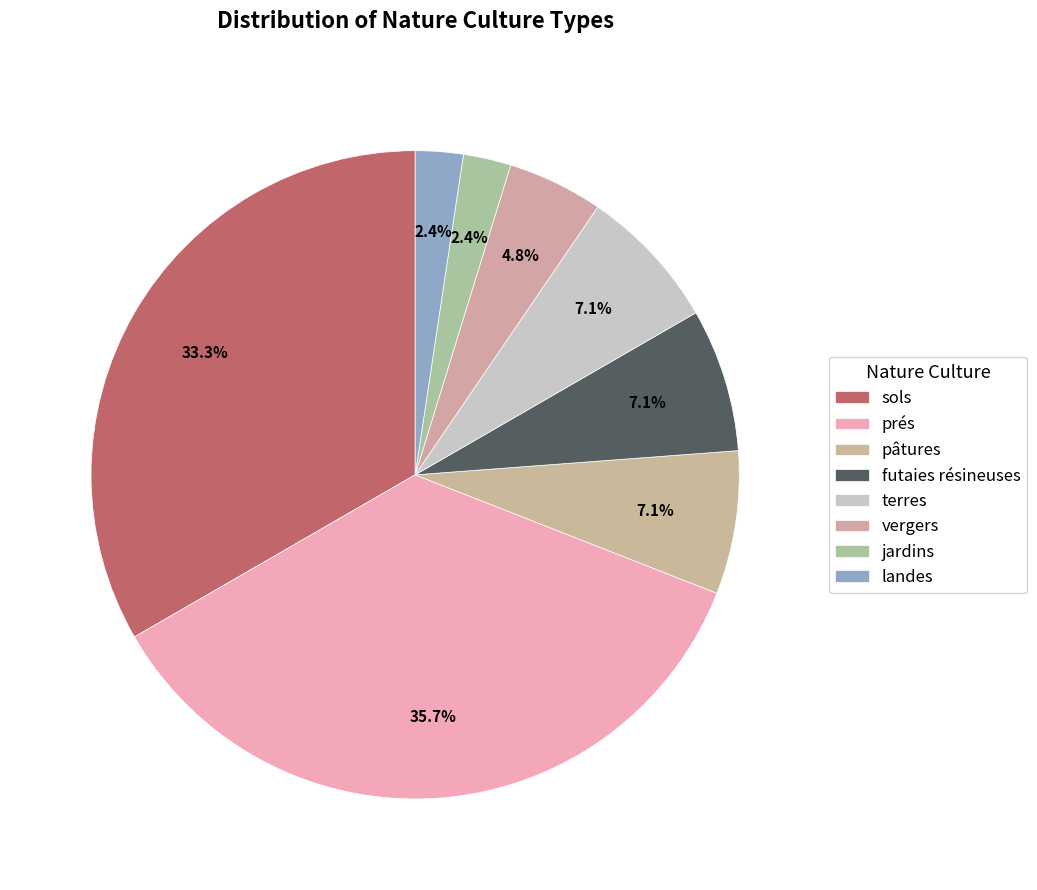

Rank the categories by value from lowest to highest.

jardins, landes, vergers, pâtures, futaies résineuses, terres, sols, prés